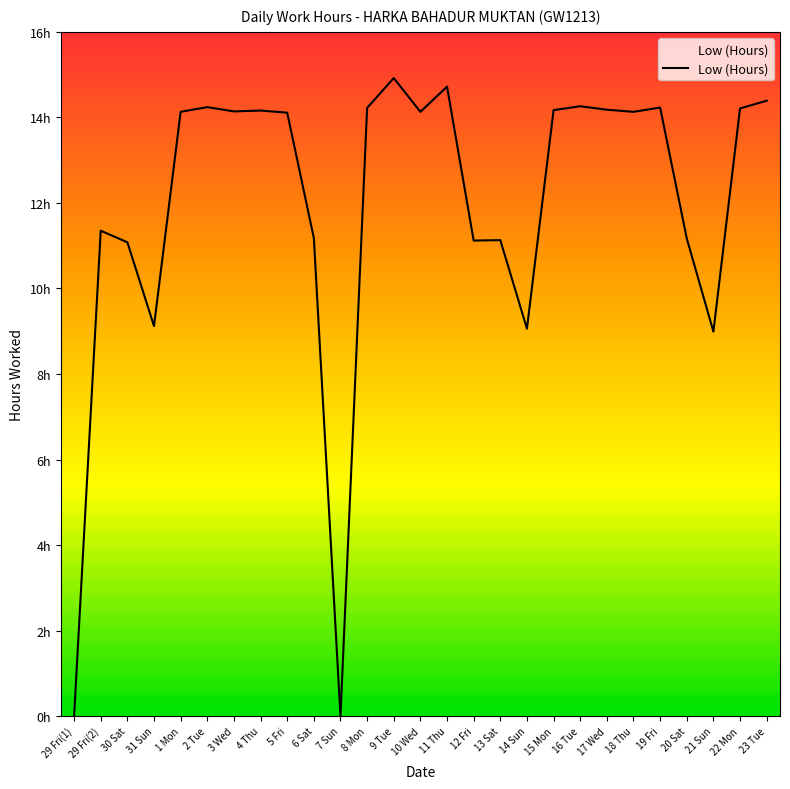

List the labels in order of value, largest first.

9 Tue, 11 Thu, 23 Tue, 16 Tue, 2 Tue, 19 Fri, 8 Mon, 22 Mon, 17 Wed, 15 Mon, 4 Thu, 3 Wed, 1 Mon, 10 Wed, 18 Thu, 5 Fri, 29 Fri(2), 6 Sat, 20 Sat, 13 Sat, 12 Fri, 30 Sat, 31 Sun, 14 Sun, 21 Sun, 29 Fri(1), 7 Sun